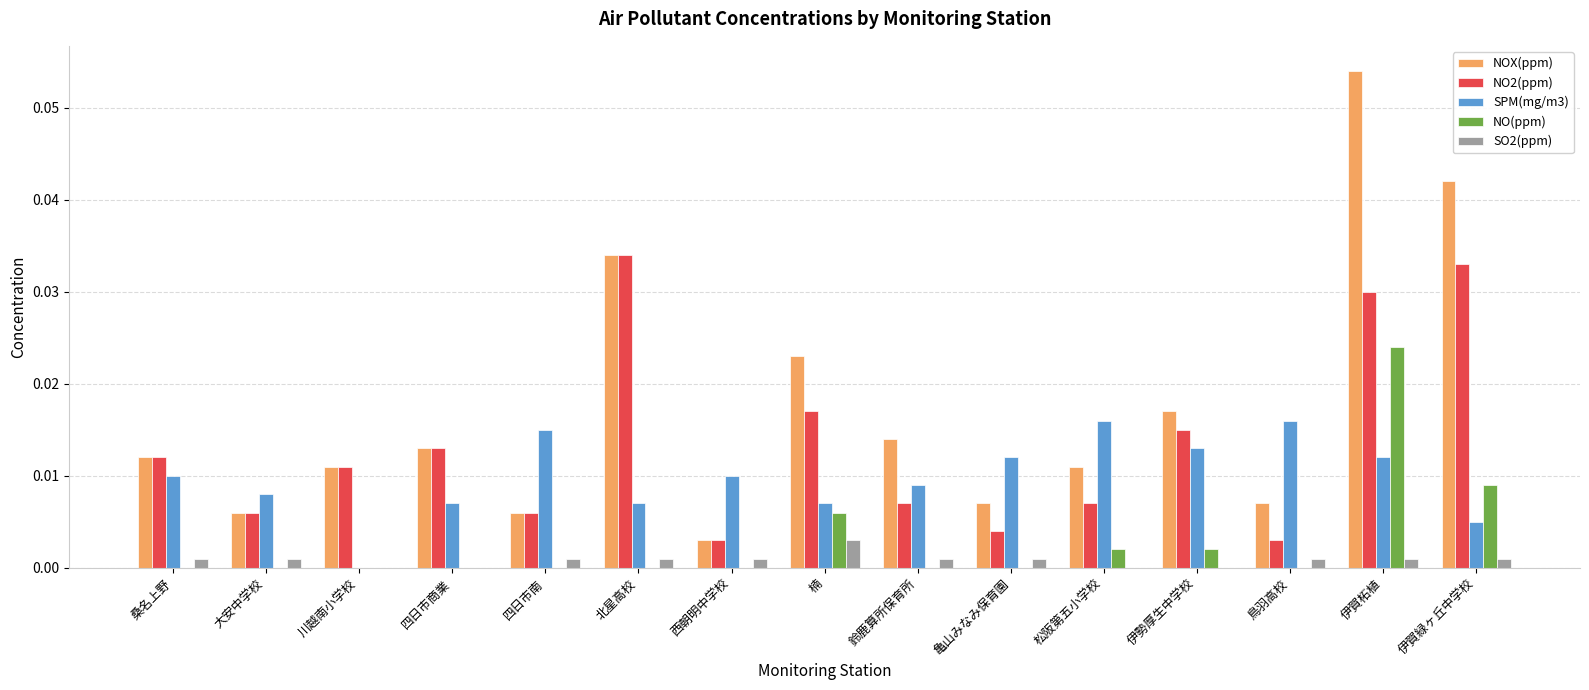

Which series has the largest range (max minus min)?

NOX(ppm)